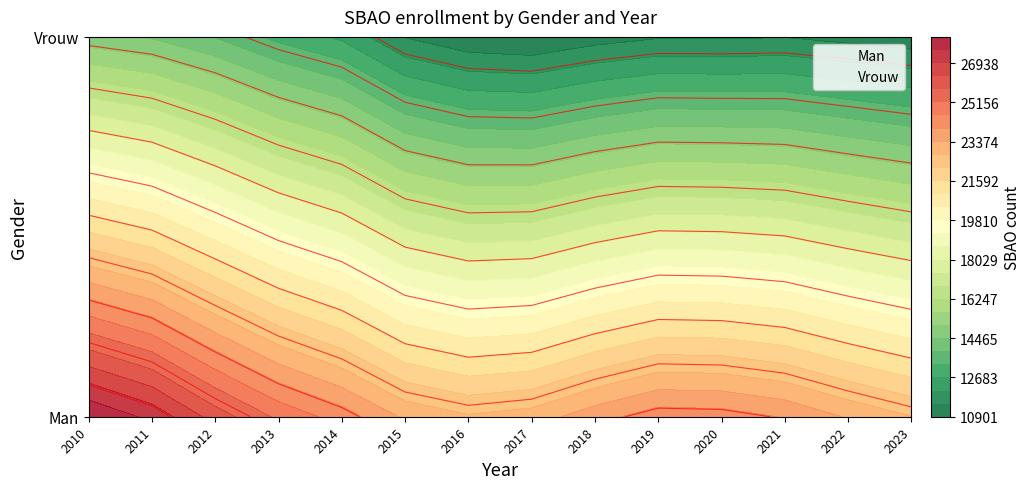

Which category has the highest value across all series?

2010